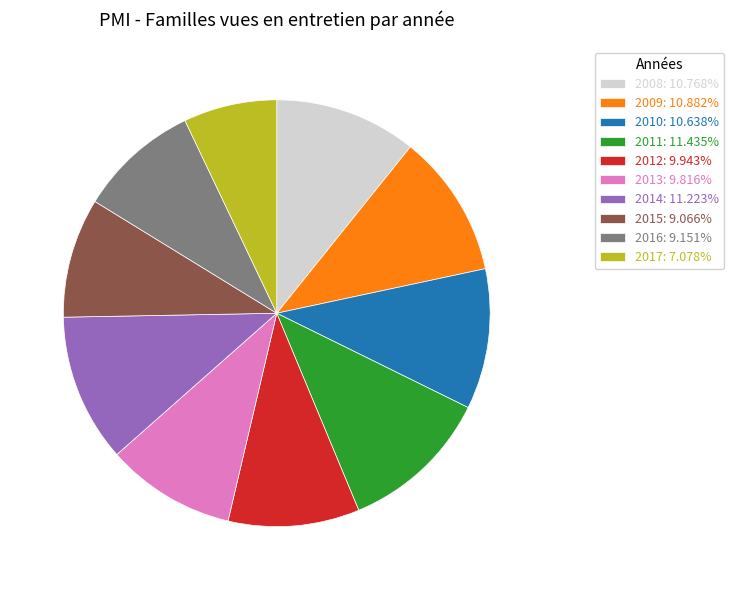

Does 2016 represent more than half of the total?

No